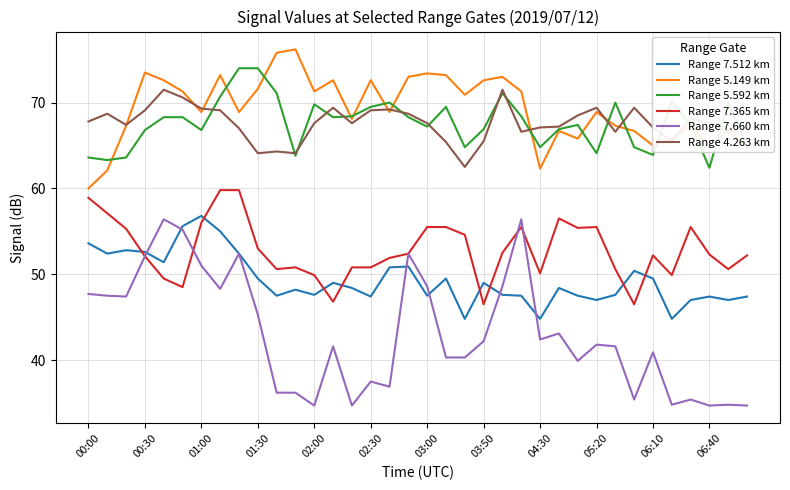

In Range 4.263 km, how many points are lower than both neighbors (excluding endpoints)?

9